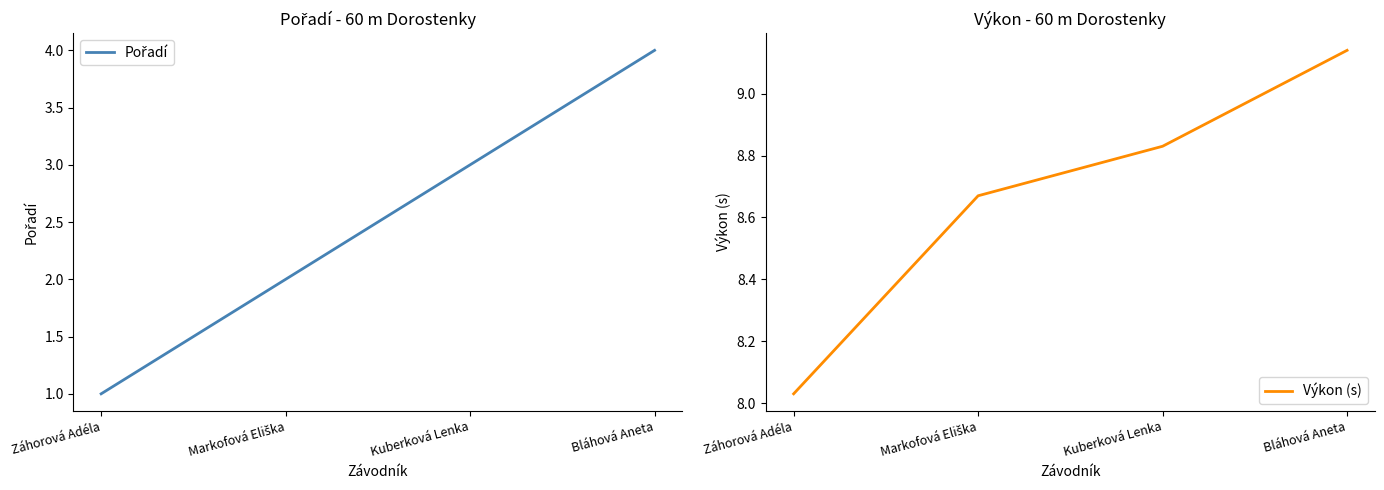

Reading right to left, extract all data points from this chart.

Pořadí: Bláhová Aneta=4.0	Kuberková Lenka=3.0	Markofová Eliška=2.0	Záhorová Adéla=1.0
Výkon (s): Bláhová Aneta=9.1	Kuberková Lenka=8.8	Markofová Eliška=8.7	Záhorová Adéla=8.0